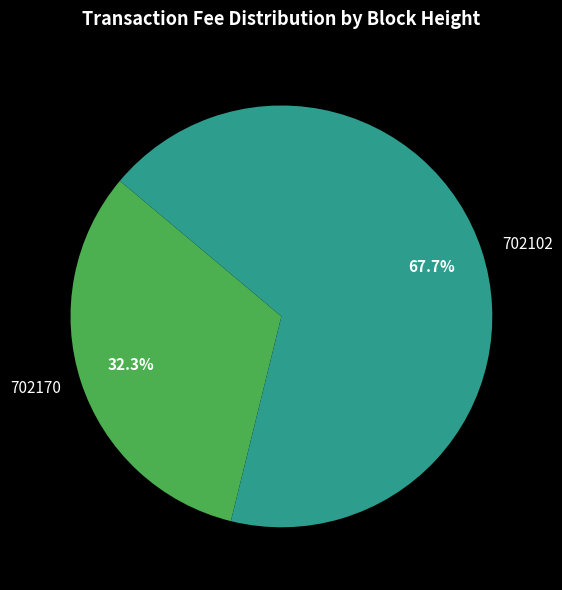

What percentage do 702102 and 702170 together represent?

100.0%